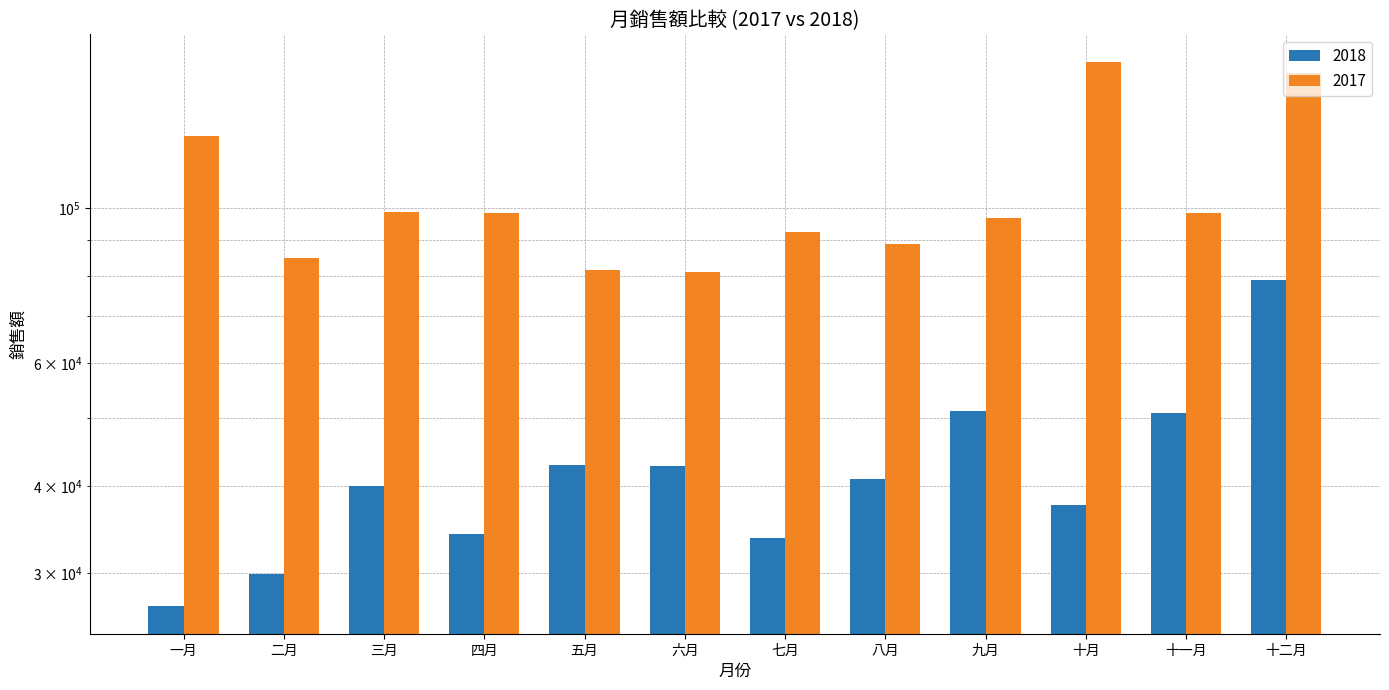

How many values in the 2018 series are below 40897?

6